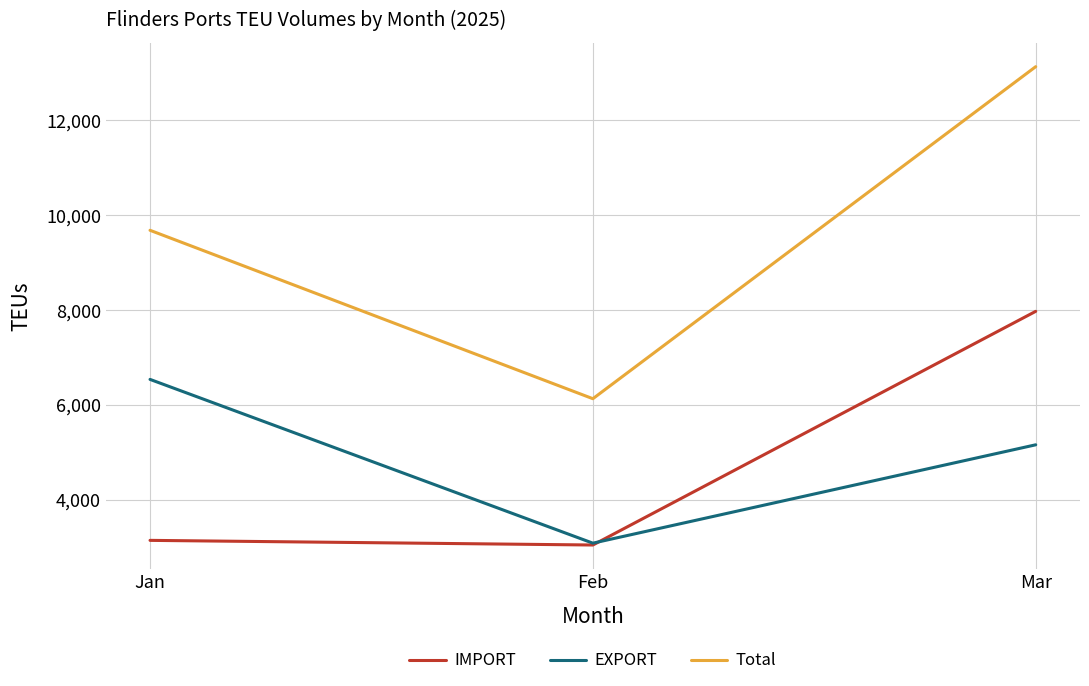

Reading left to right, transcribe all the data shown in this chart.

IMPORT: Jan=3144	Feb=3046	Mar=7973
EXPORT: Jan=6538	Feb=3085	Mar=5159
Total: Jan=9682	Feb=6131	Mar=13132